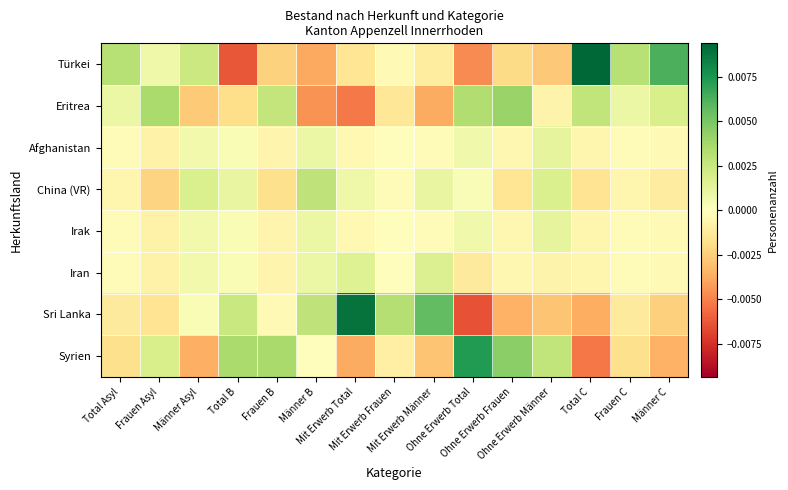

List the series in order of their peak value, highest first.

Türkei, Sri Lanka, Syrien, Eritrea, China (VR), Iran, Afghanistan, Irak